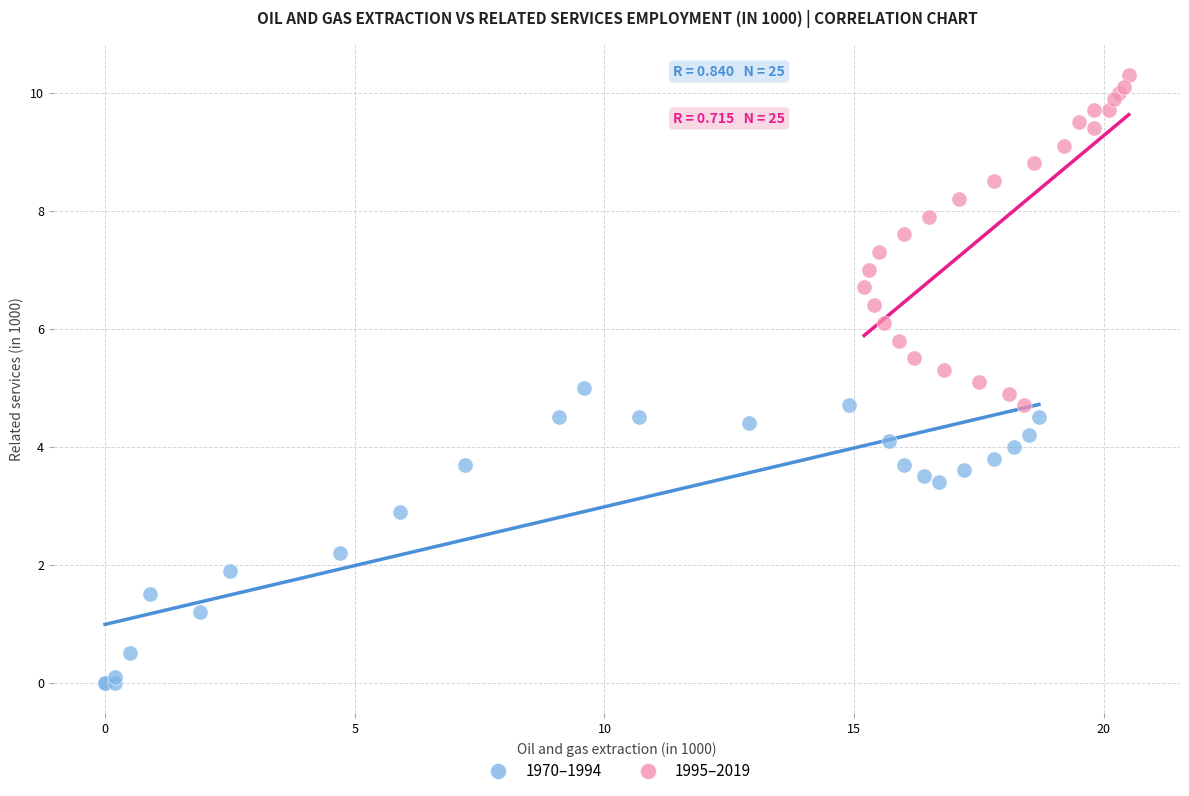

Which series contains the highest Y value?

1995–2019